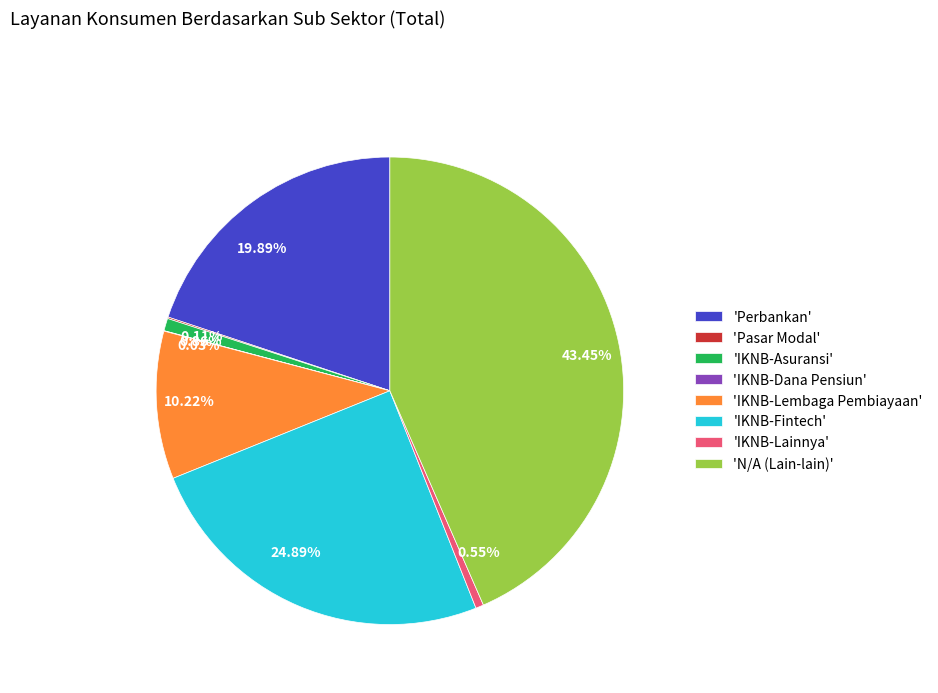

Between 24.89% and 43.45%, which is larger?

43.45%